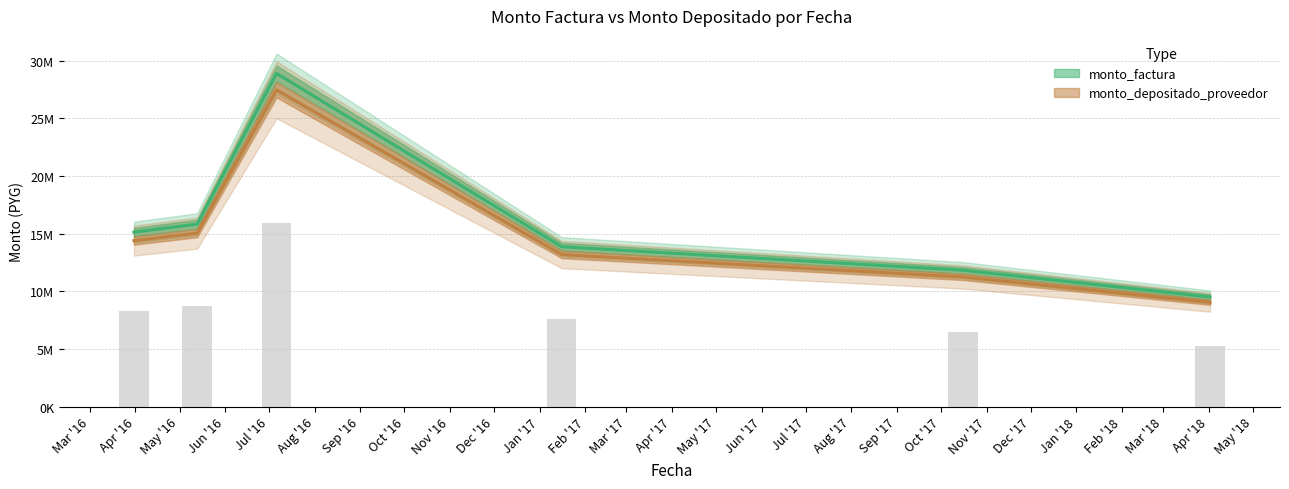

At which category does the chart reach its minimum across all series?

Apr '18